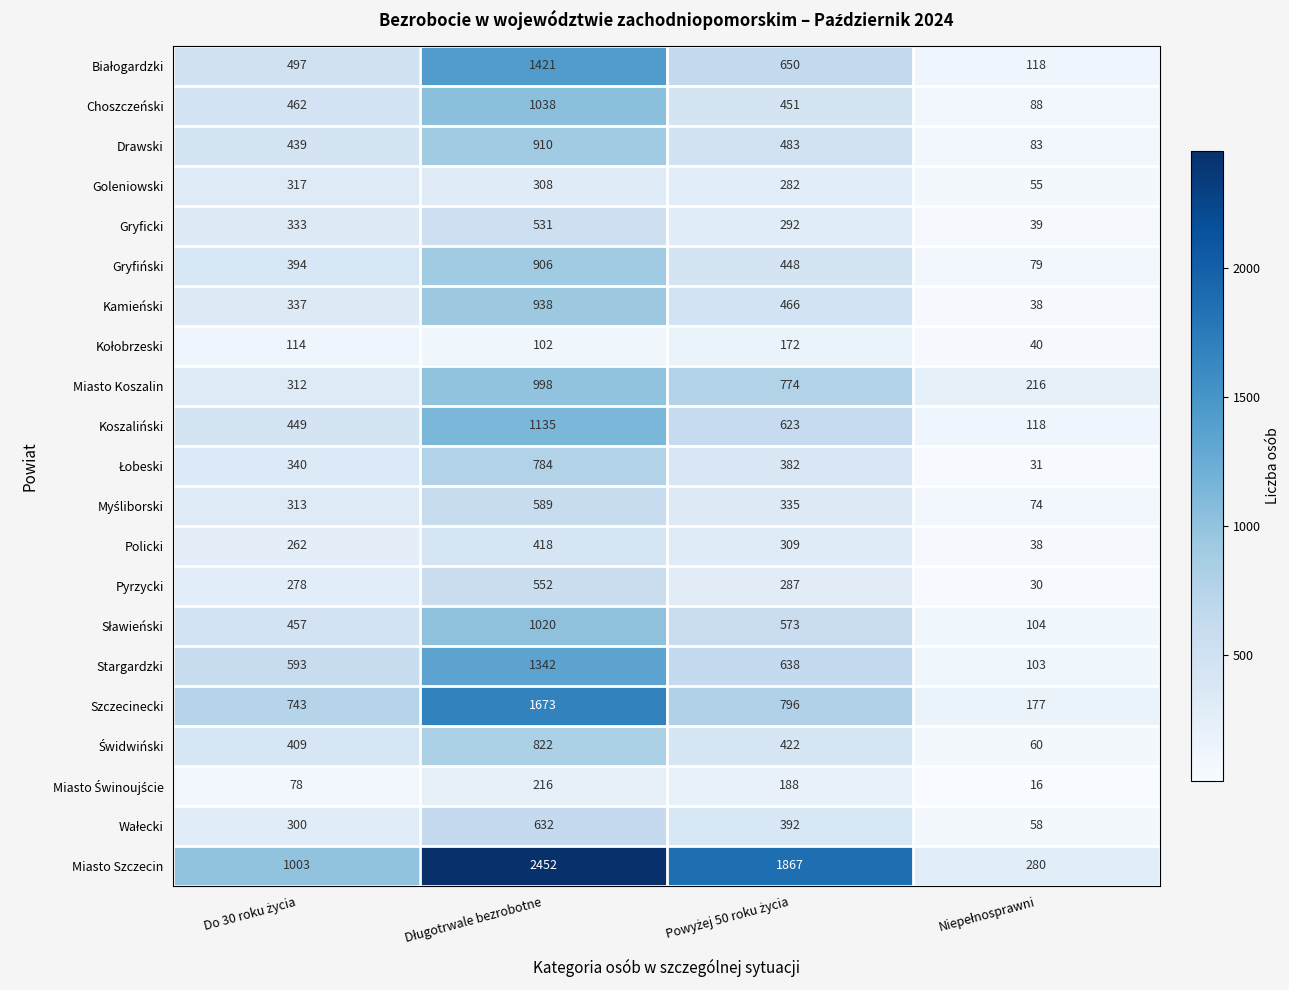

What is the maximum value shown in the chart?

2452